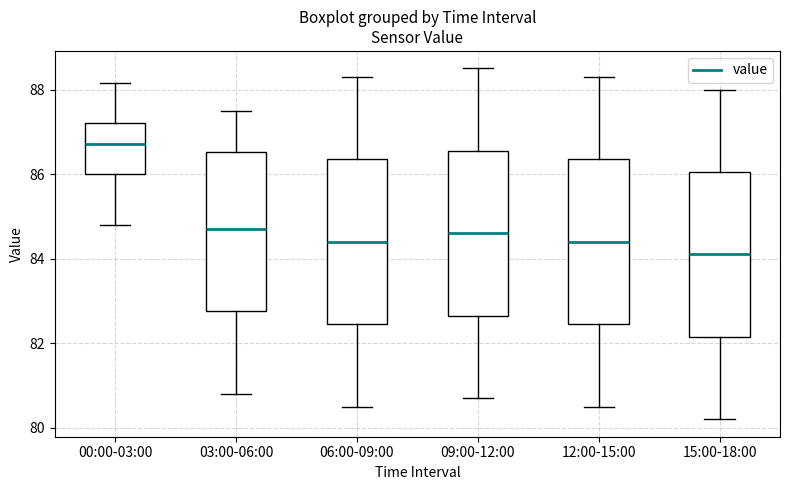

Where is the upper edge of the box for 09:00-12:00 on the y-axis? The values are not printed on the chart, so give them approximately, as read against the axis.

86.6